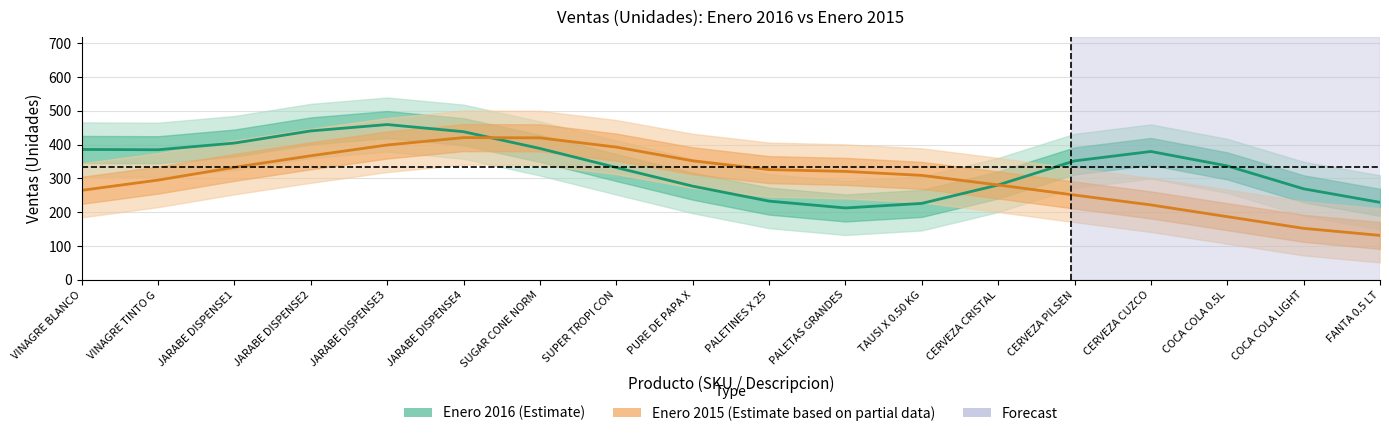

True or false: Enero 2016 has more than 0 points higher than both neighbors.

True